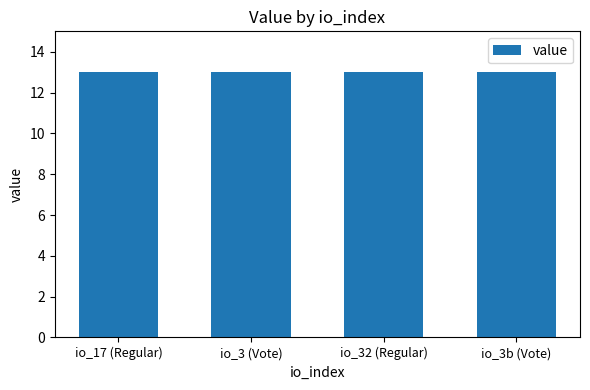

What is the label of the 2nd bar from the right?

io_32 (Regular)